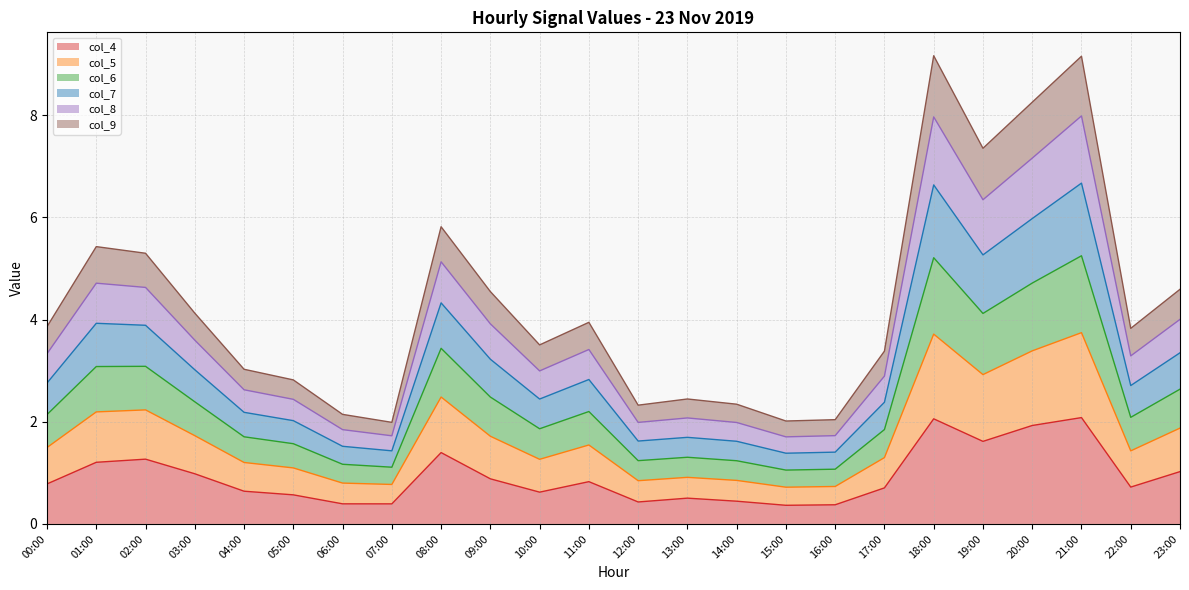

What is the label of the 15th point from the right?

09:00